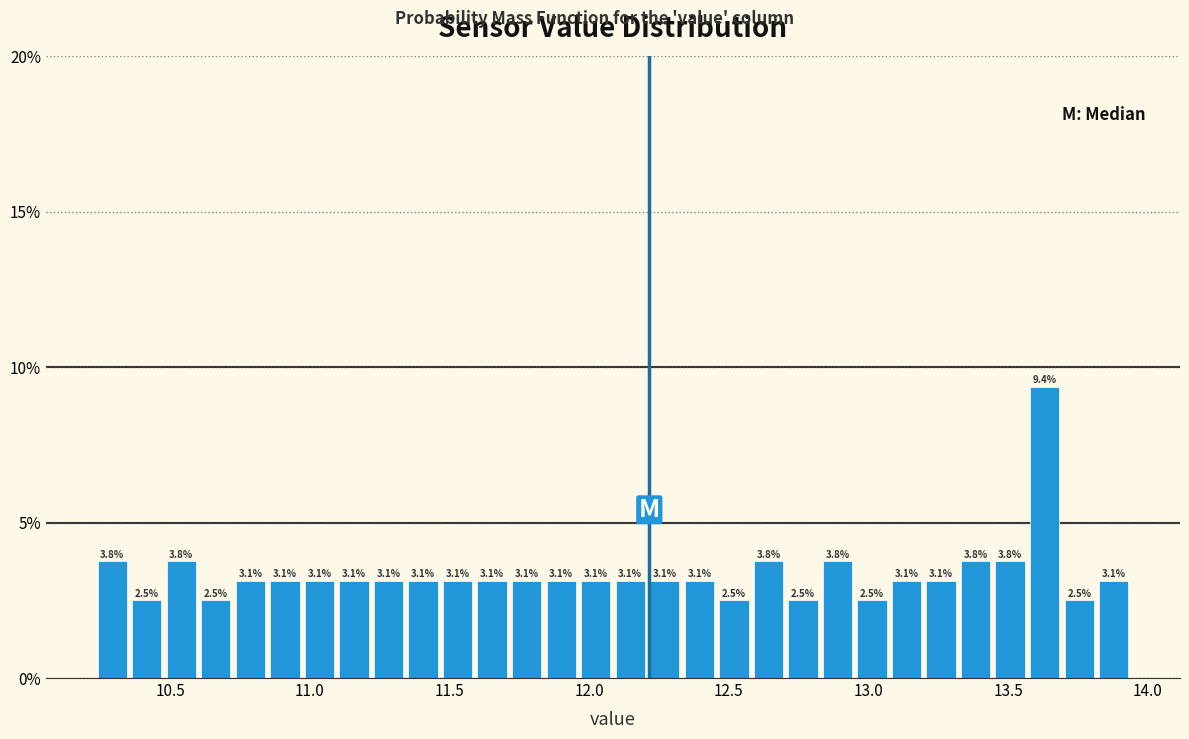

Around what value on the x-axis is the tallest bar? Give the approximate position of its centre, as read against the axis.

13.65